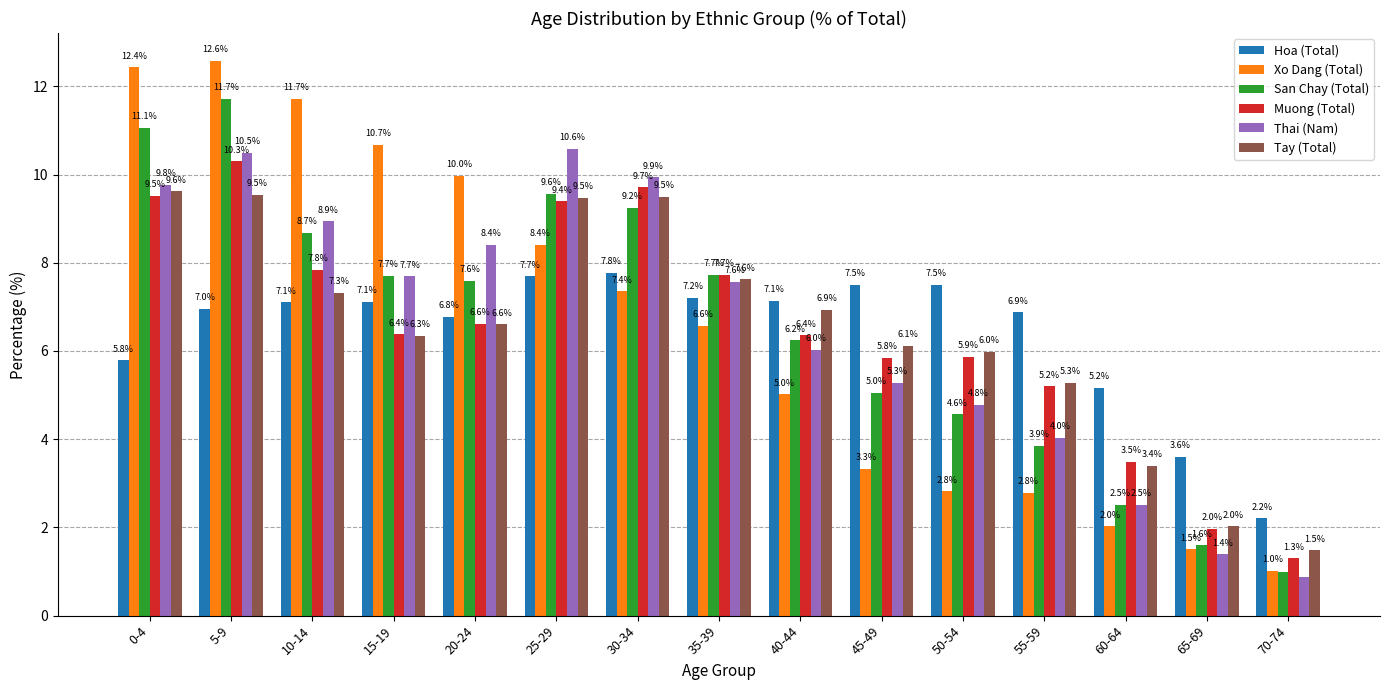

What is the sum of all Thai (Nam) values?

98.3